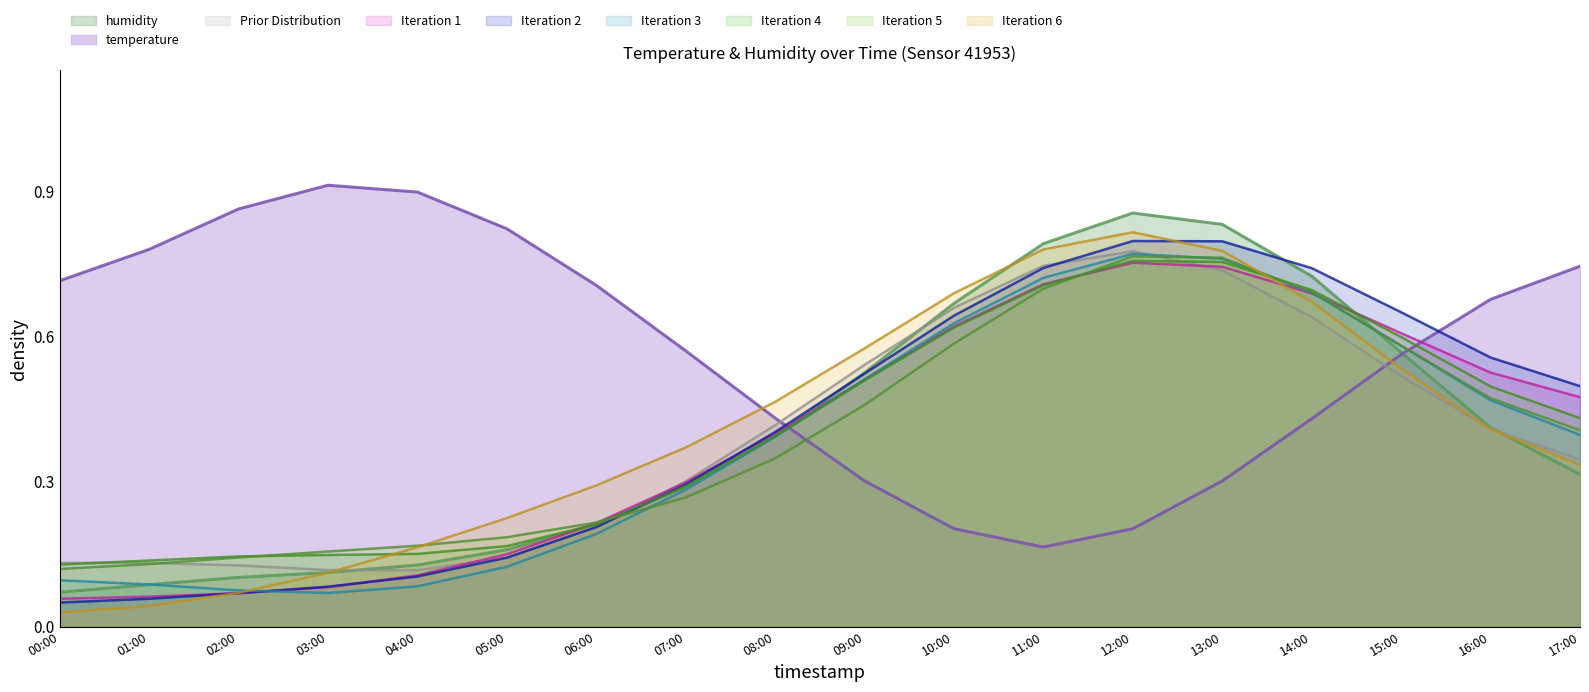

At how many categories does at least one series exceed 0?

18